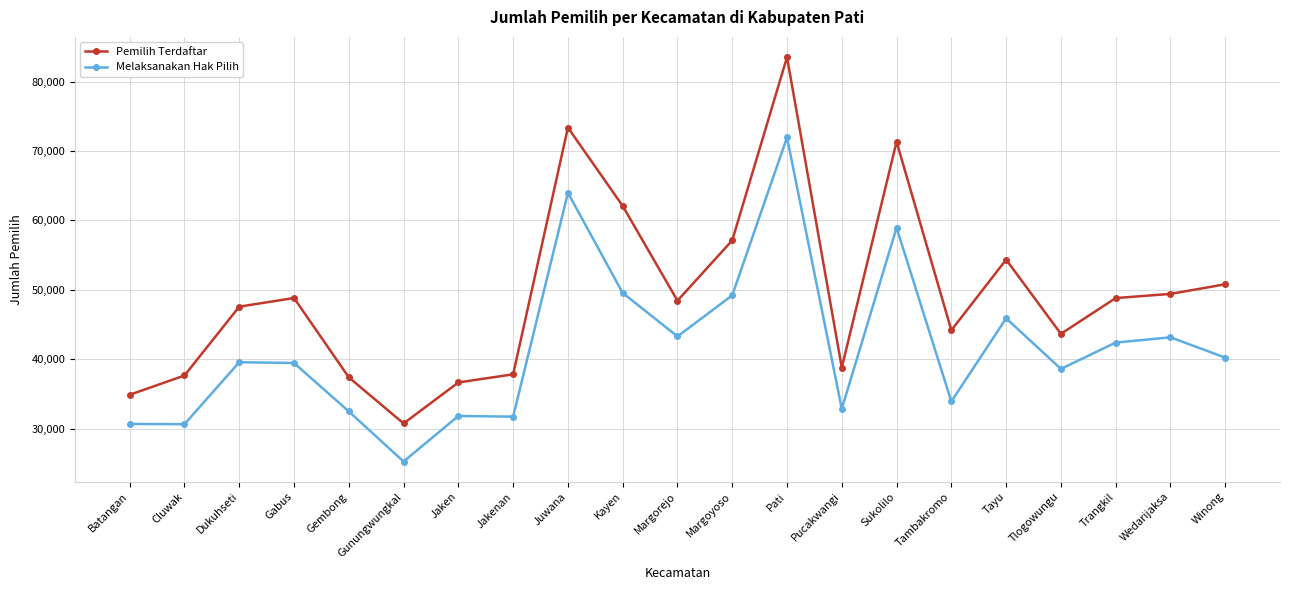

At which category is the sum across all series the highest?

Pati